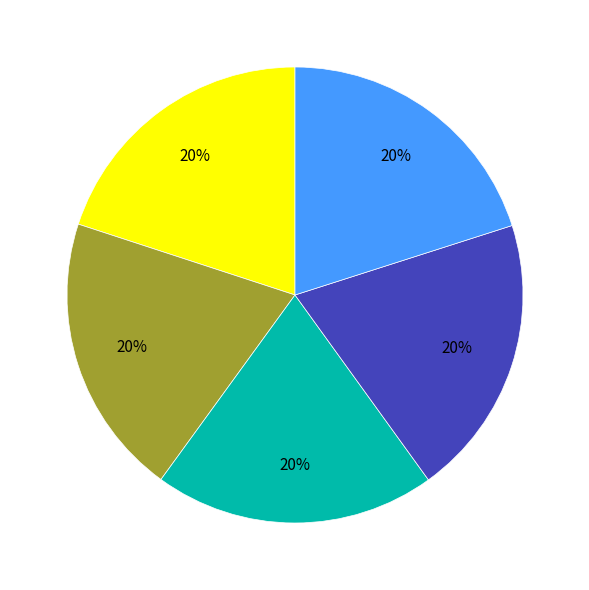

To the nearest percent, what is the average slice percentage?

20%